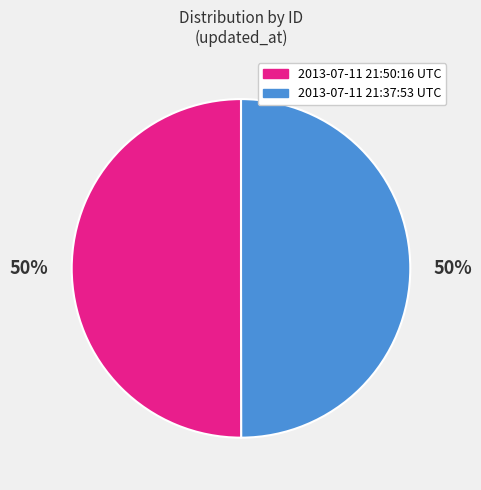

To the nearest percent, what is the average slice percentage?

50%